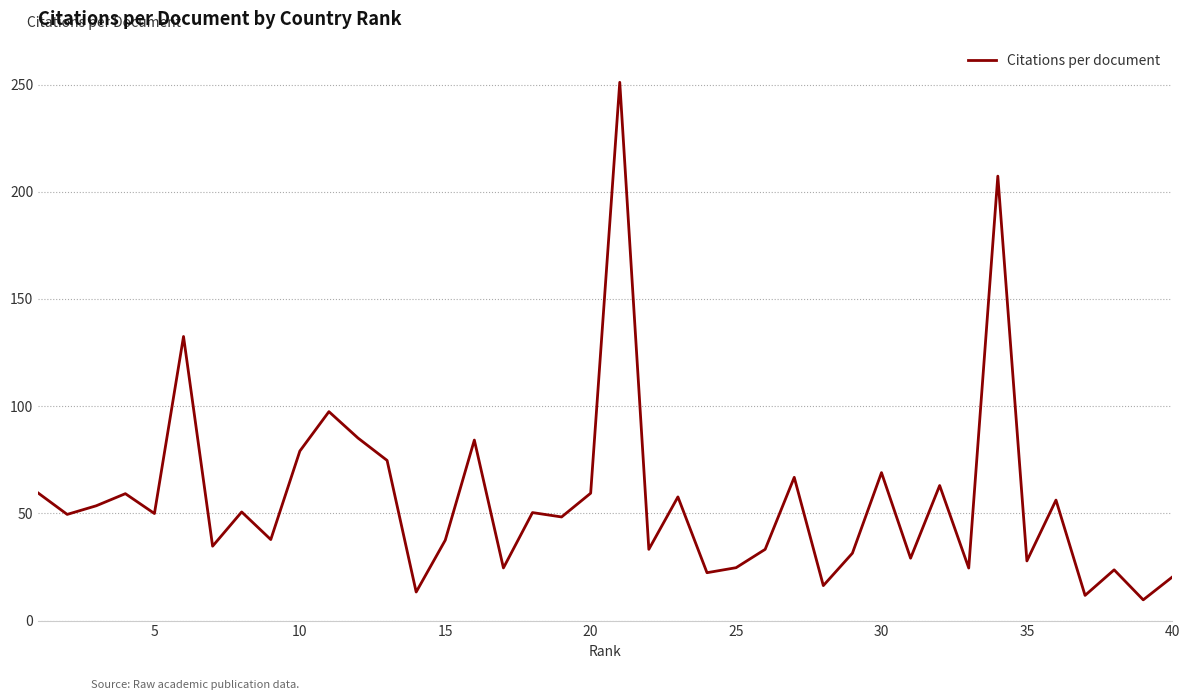

What is the minimum value shown in the chart?

9.7